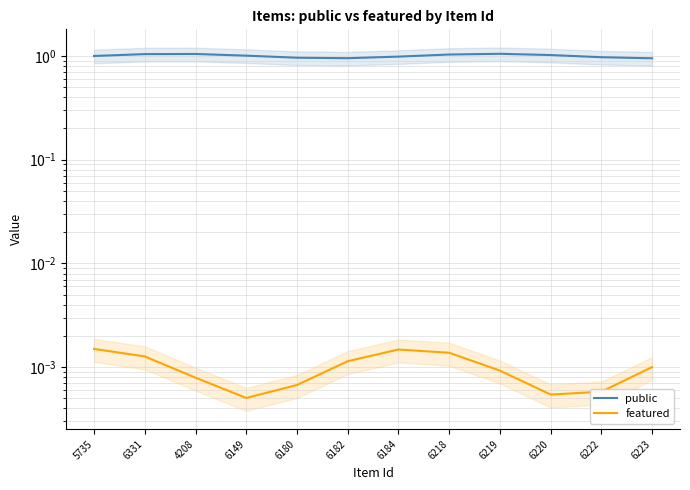

Rank the series by their maximum value, from lowest to highest.

featured, public